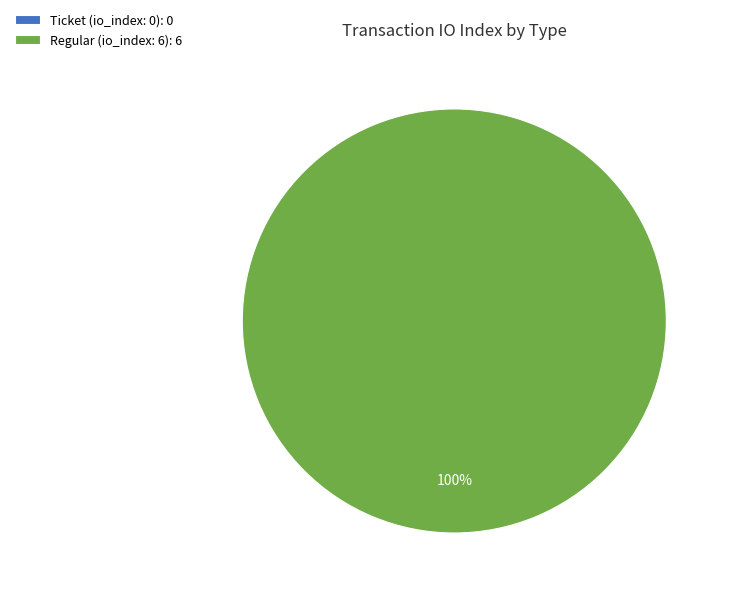

Does any single category account for the majority?

Yes